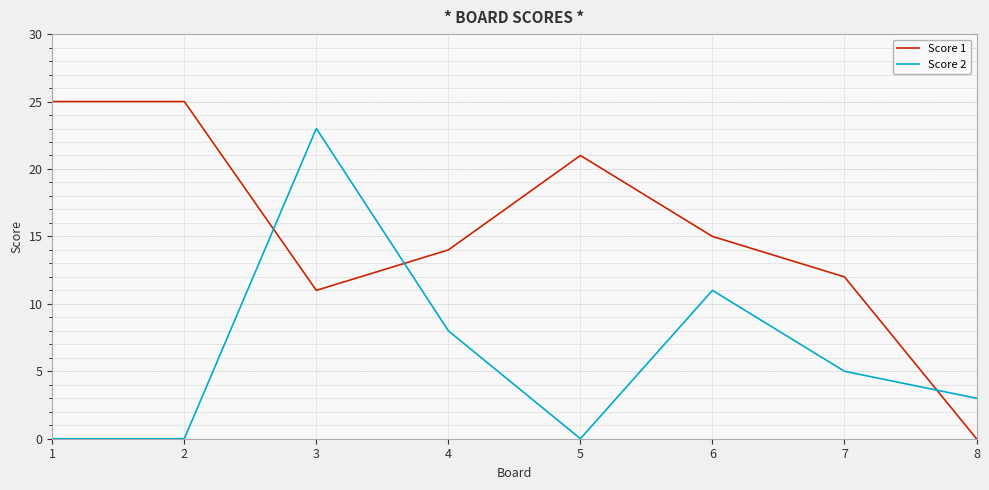

At which category does Score 1 reach its first local valley?

3